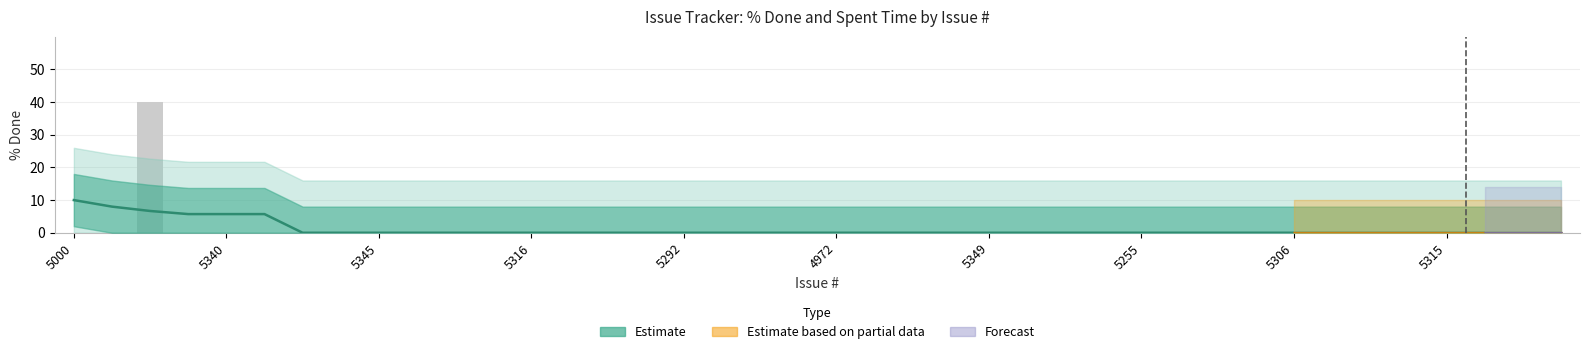

What is the greatest value displayed?

40